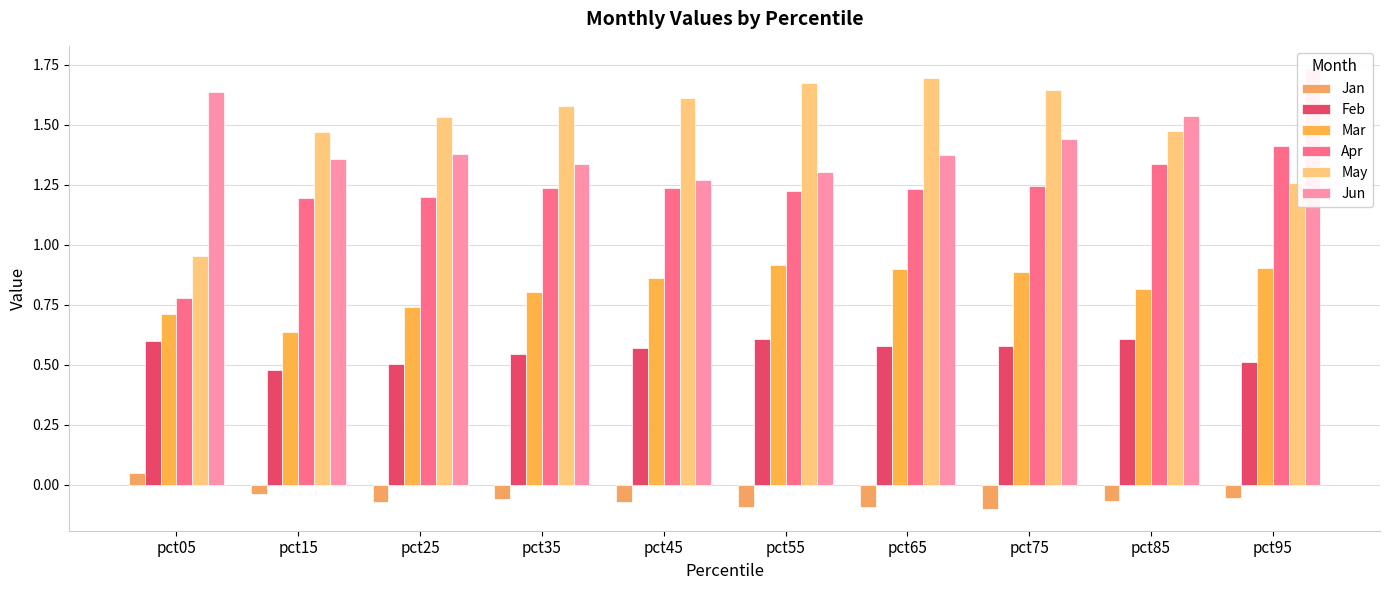

How many bars are there in each group?

6